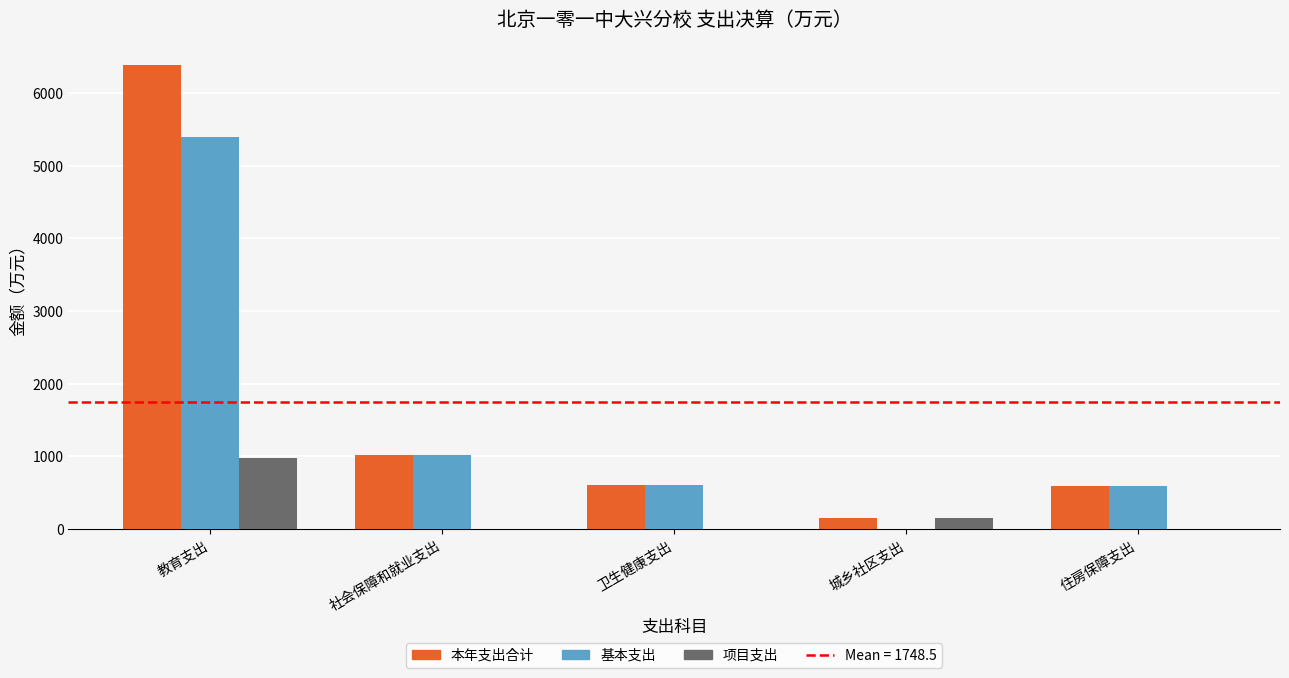

What is the maximum value for 项目支出?

981.6